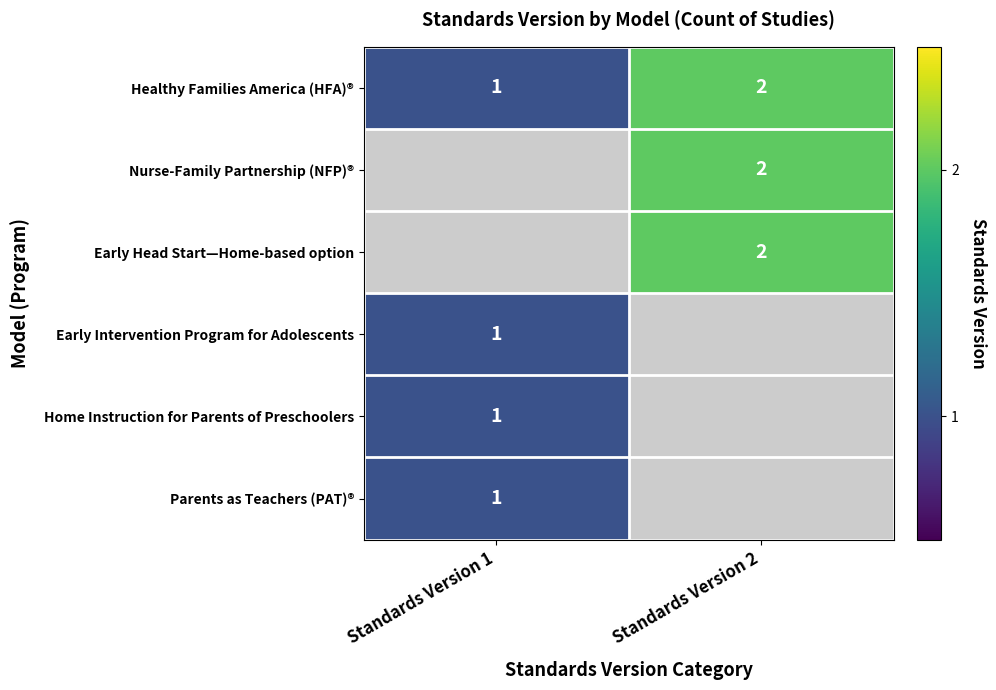

How many data points does each series have?

2